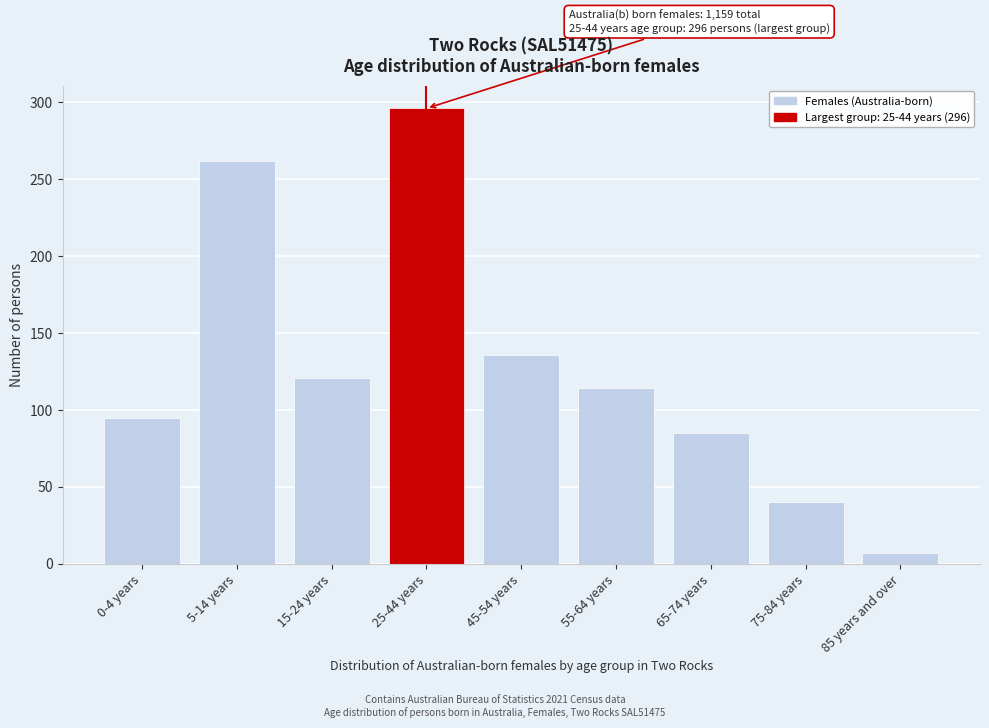

Reading left to right, transcribe all the data shown in this chart.

0-4 years=95	5-14 years=262	15-24 years=121	25-44 years=296	45-54 years=136	55-64 years=114	65-74 years=85	75-84 years=40	85 years and over=7